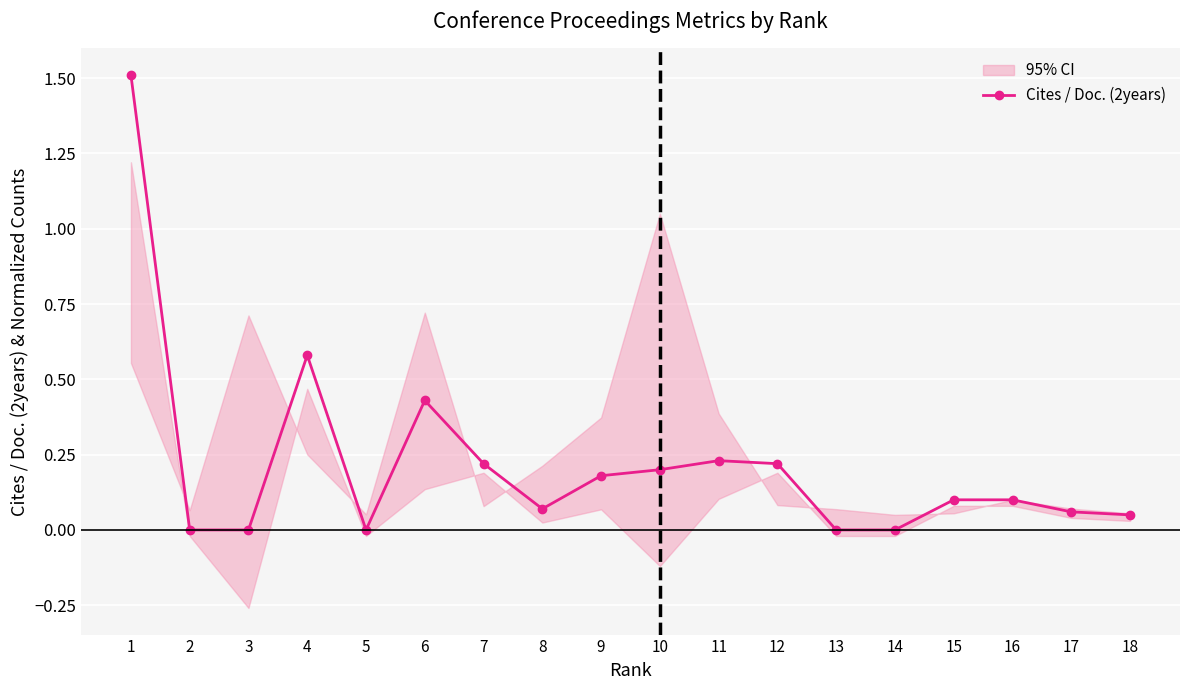

At which category does the chart reach its peak across all series?

1